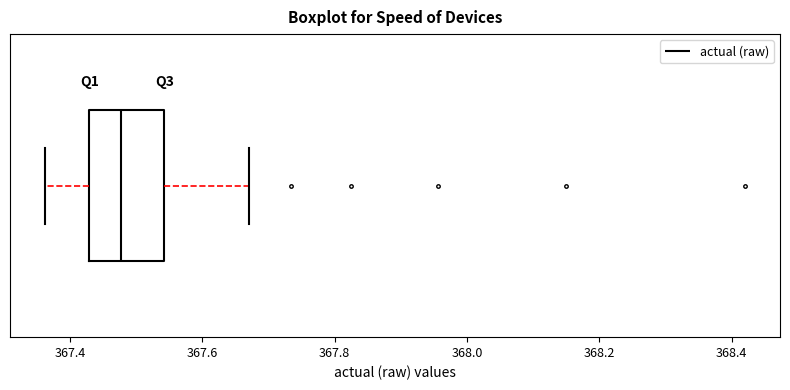

Where is the left edge of the box on the x-axis? The values are not printed on the chart, so give them approximately, as read against the axis.

367.42